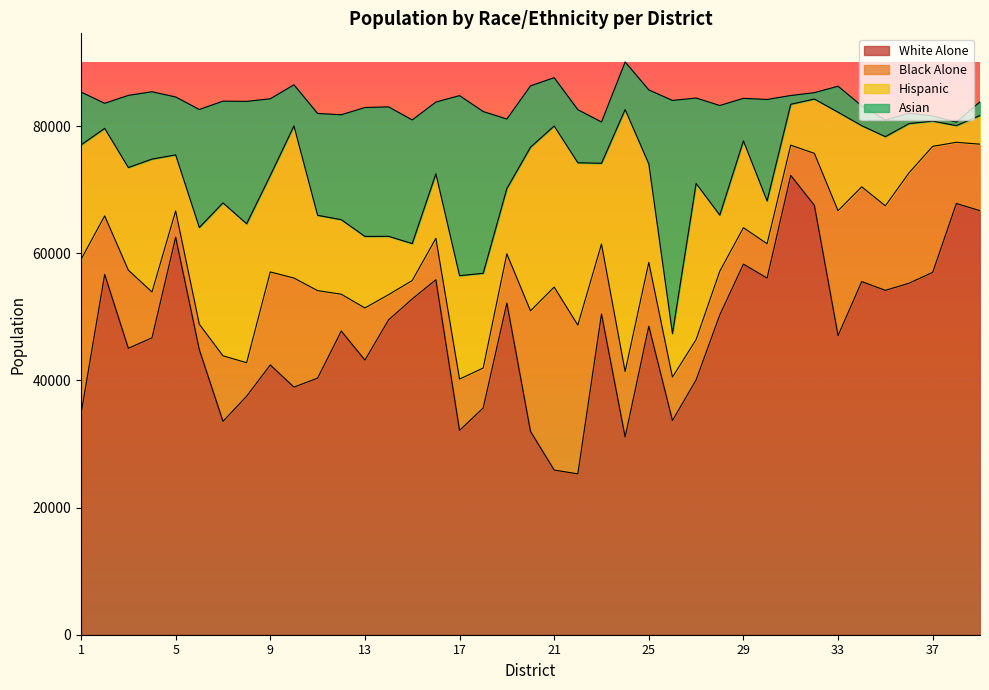

Rank the series at 6 from highest to lowest value.

White Alone, Asian, Hispanic, Black Alone